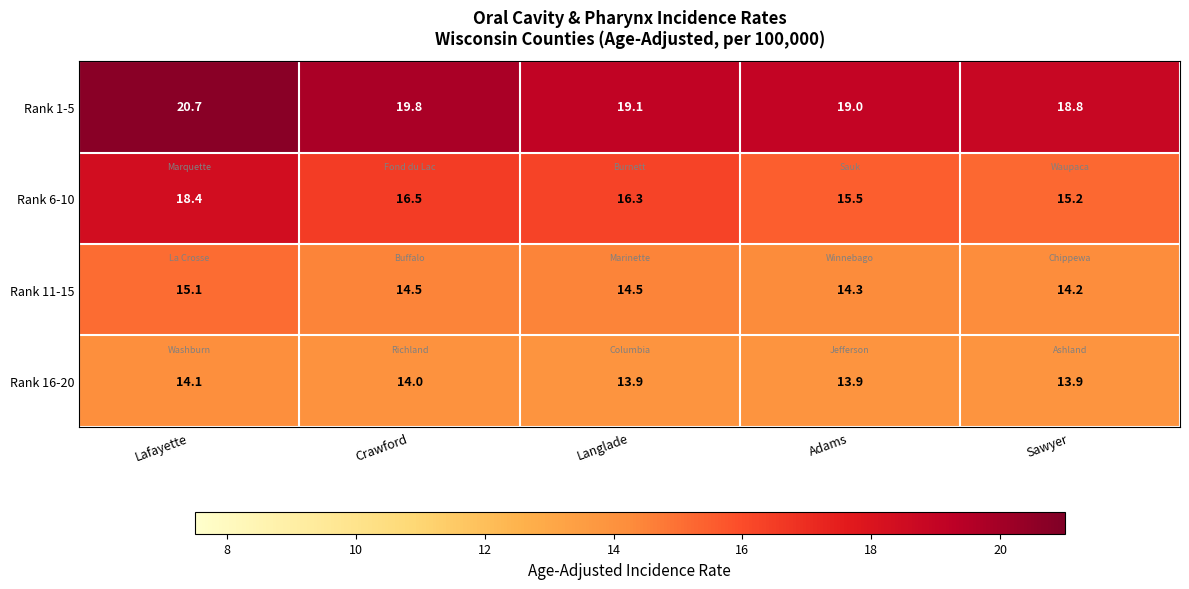

What is the difference between the maximum and minimum values in the Rank 6-10 series?

3.2